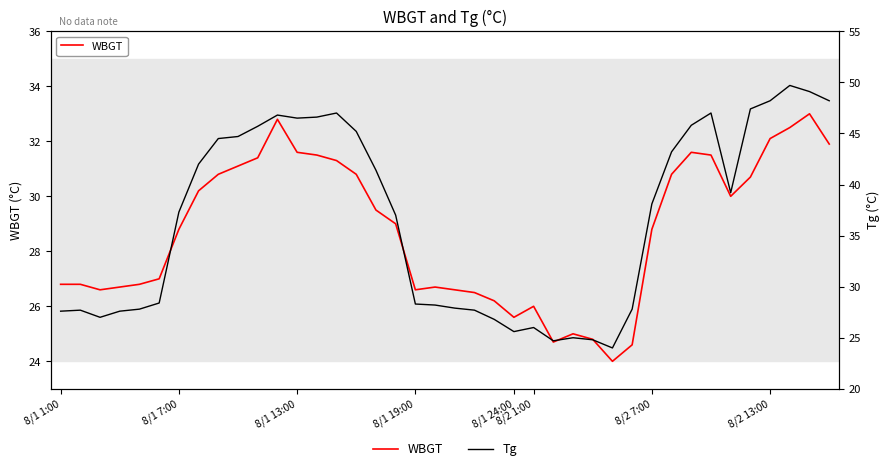

What is the value of the Tg point at the 32nd from the left?

43.2